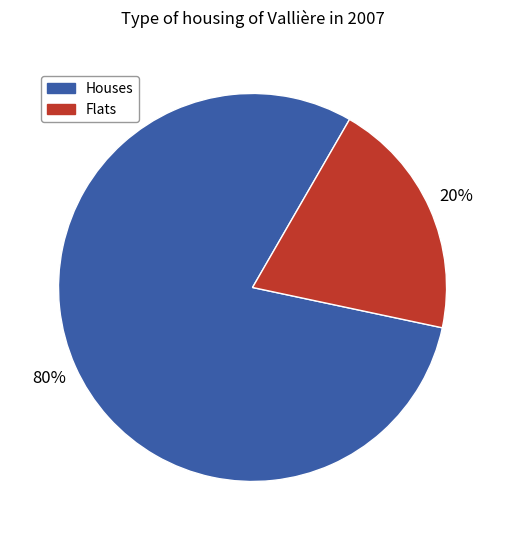

Is there any slice that represents more than half of the pie?

Yes